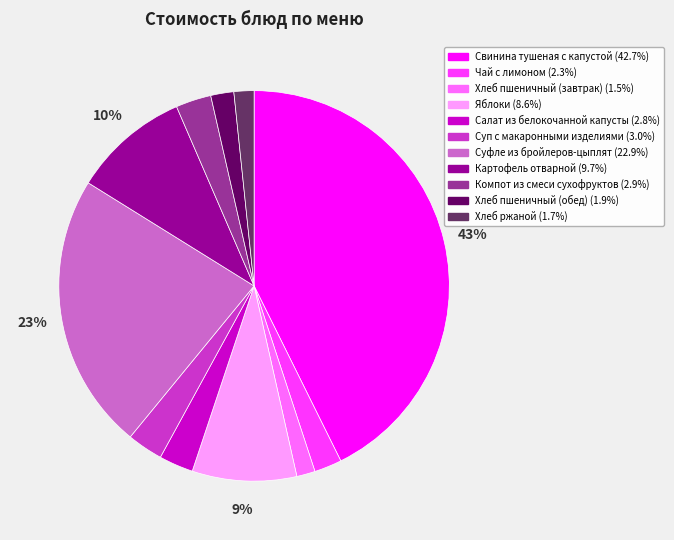

Combined, do Компот из смеси сухофруктов and Суп с макаронными изделиями account for over 50%?

No